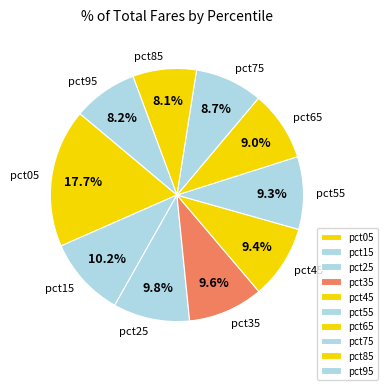

True or false: pct55 accounts for 23% of the total.

False